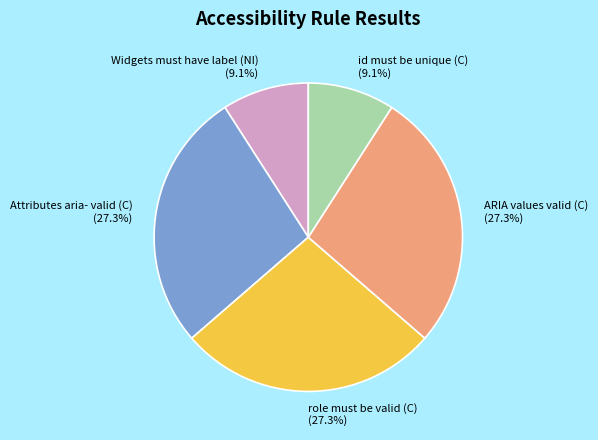

To the nearest percent, what is the average slice percentage?

20%